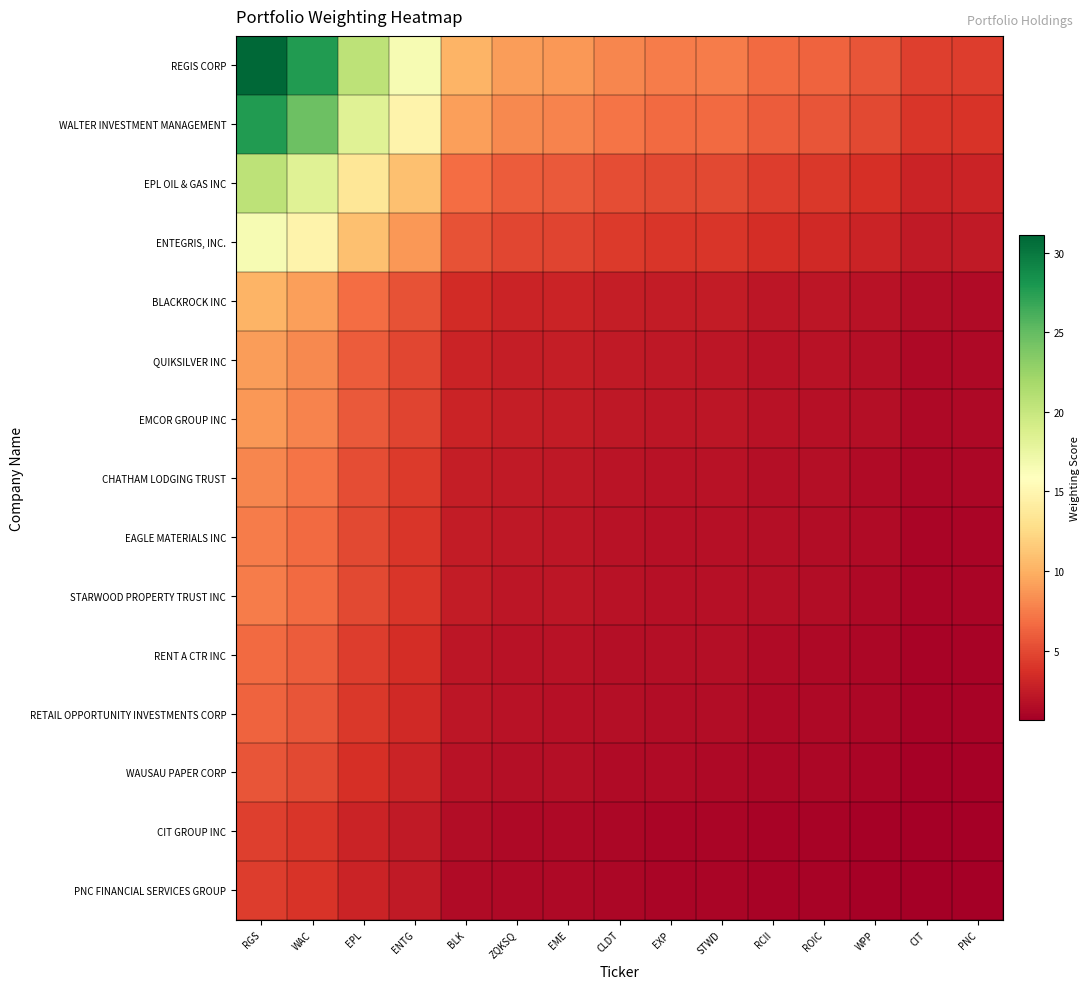

Reading left to right, transcribe all the data shown in this chart.

REGIS CORP: RGS=31.1	WAC=27.6	EPL=20.5	ENTG=16.6	BLK=10.2	ZQKSQ=9.1	EME=8.8	CLDT=8.0	EXP=7.5	STWD=7.5	RCII=6.6	ROIC=6.3	WPP=5.6	CIT=4.5	PNC=4.4
WALTER INVESTMENT MANAGEMENT: RGS=27.6	WAC=24.6	EPL=18.3	ENTG=14.7	BLK=9.1	ZQKSQ=8.1	EME=7.9	CLDT=7.1	EXP=6.7	STWD=6.6	RCII=5.9	ROIC=5.6	WPP=5.0	CIT=4.0	PNC=3.9
EPL OIL & GAS INC: RGS=20.5	WAC=18.3	EPL=13.6	ENTG=10.9	BLK=6.8	ZQKSQ=6.0	EME=5.8	CLDT=5.3	EXP=5.0	STWD=4.9	RCII=4.4	ROIC=4.2	WPP=3.7	CIT=3.0	PNC=2.9
ENTEGRIS, INC.: RGS=16.6	WAC=14.7	EPL=10.9	ENTG=8.8	BLK=5.5	ZQKSQ=4.8	EME=4.7	CLDT=4.2	EXP=4.0	STWD=4.0	RCII=3.5	ROIC=3.4	WPP=3.0	CIT=2.4	PNC=2.4
BLACKROCK INC: RGS=10.2	WAC=9.1	EPL=6.8	ENTG=5.5	BLK=3.4	ZQKSQ=3.0	EME=2.9	CLDT=2.6	EXP=2.5	STWD=2.5	RCII=2.2	ROIC=2.1	WPP=1.8	CIT=1.5	PNC=1.5
QUIKSILVER INC: RGS=9.1	WAC=8.1	EPL=6.0	ENTG=4.8	BLK=3.0	ZQKSQ=2.6	EME=2.6	CLDT=2.3	EXP=2.2	STWD=2.2	RCII=1.9	ROIC=1.8	WPP=1.6	CIT=1.3	PNC=1.3
EMCOR GROUP INC: RGS=8.8	WAC=7.9	EPL=5.8	ENTG=4.7	BLK=2.9	ZQKSQ=2.6	EME=2.5	CLDT=2.3	EXP=2.1	STWD=2.1	RCII=1.9	ROIC=1.8	WPP=1.6	CIT=1.3	PNC=1.3
CHATHAM LODGING TRUST: RGS=8.0	WAC=7.1	EPL=5.3	ENTG=4.2	BLK=2.6	ZQKSQ=2.3	EME=2.3	CLDT=2.0	EXP=1.9	STWD=1.9	RCII=1.7	ROIC=1.6	WPP=1.4	CIT=1.1	PNC=1.1
EAGLE MATERIALS INC: RGS=7.5	WAC=6.7	EPL=5.0	ENTG=4.0	BLK=2.5	ZQKSQ=2.2	EME=2.1	CLDT=1.9	EXP=1.8	STWD=1.8	RCII=1.6	ROIC=1.5	WPP=1.3	CIT=1.1	PNC=1.1
STARWOOD PROPERTY TRUST INC: RGS=7.5	WAC=6.6	EPL=4.9	ENTG=4.0	BLK=2.5	ZQKSQ=2.2	EME=2.1	CLDT=1.9	EXP=1.8	STWD=1.8	RCII=1.6	ROIC=1.5	WPP=1.3	CIT=1.1	PNC=1.1
RENT A CTR INC: RGS=6.6	WAC=5.9	EPL=4.4	ENTG=3.5	BLK=2.2	ZQKSQ=1.9	EME=1.9	CLDT=1.7	EXP=1.6	STWD=1.6	RCII=1.4	ROIC=1.3	WPP=1.2	CIT=1.0	PNC=0.9
RETAIL OPPORTUNITY INVESTMENTS CORP: RGS=6.3	WAC=5.6	EPL=4.2	ENTG=3.4	BLK=2.1	ZQKSQ=1.8	EME=1.8	CLDT=1.6	EXP=1.5	STWD=1.5	RCII=1.3	ROIC=1.3	WPP=1.1	CIT=0.9	PNC=0.9
WAUSAU PAPER CORP: RGS=5.6	WAC=5.0	EPL=3.7	ENTG=3.0	BLK=1.8	ZQKSQ=1.6	EME=1.6	CLDT=1.4	EXP=1.3	STWD=1.3	RCII=1.2	ROIC=1.1	WPP=1.0	CIT=0.8	PNC=0.8
CIT GROUP INC: RGS=4.5	WAC=4.0	EPL=3.0	ENTG=2.4	BLK=1.5	ZQKSQ=1.3	EME=1.3	CLDT=1.1	EXP=1.1	STWD=1.1	RCII=1.0	ROIC=0.9	WPP=0.8	CIT=0.6	PNC=0.6
PNC FINANCIAL SERVICES GROUP: RGS=4.4	WAC=3.9	EPL=2.9	ENTG=2.4	BLK=1.5	ZQKSQ=1.3	EME=1.3	CLDT=1.1	EXP=1.1	STWD=1.1	RCII=0.9	ROIC=0.9	WPP=0.8	CIT=0.6	PNC=0.6